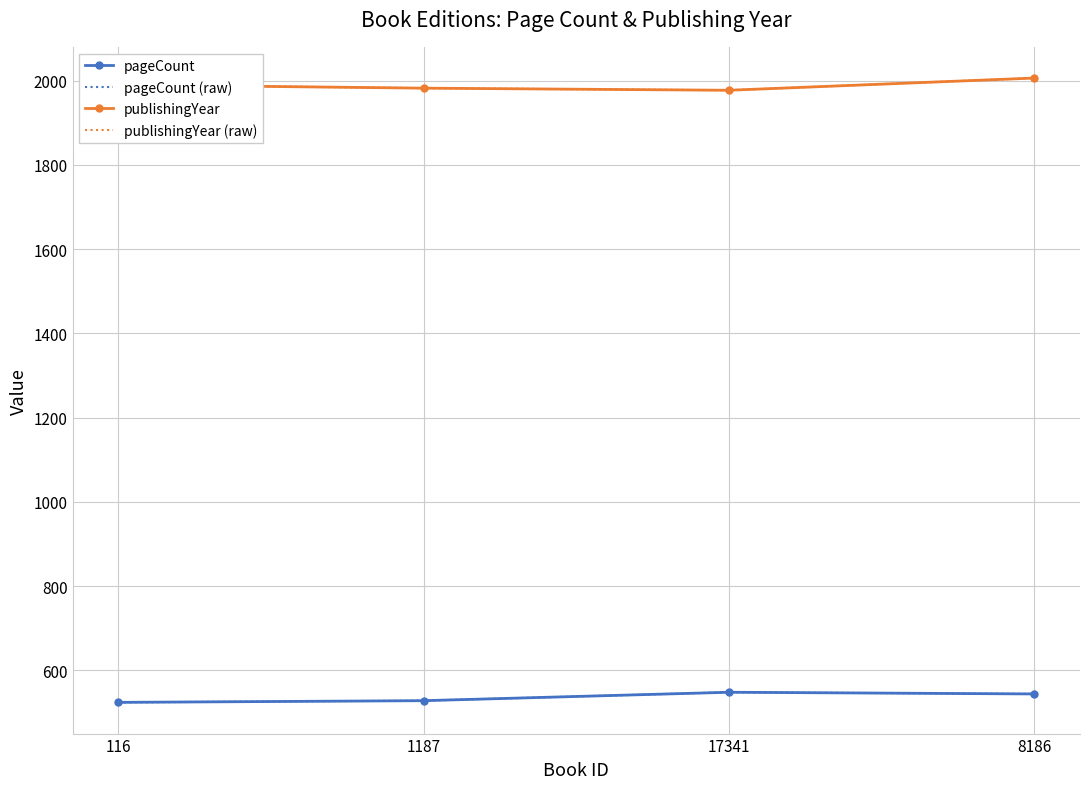

At which label does pageCount (raw) reach its peak?

17341